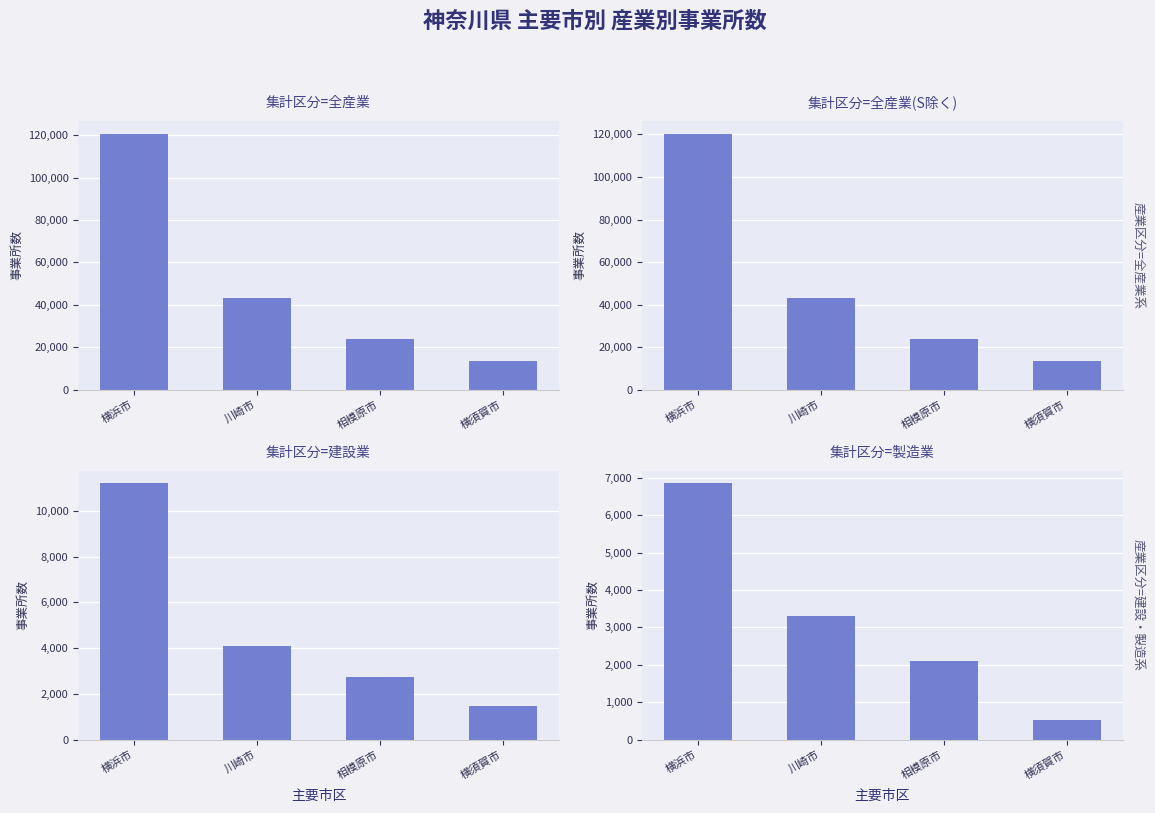

Where does the 建設業_事業所数 series first go above 4078?

横浜市